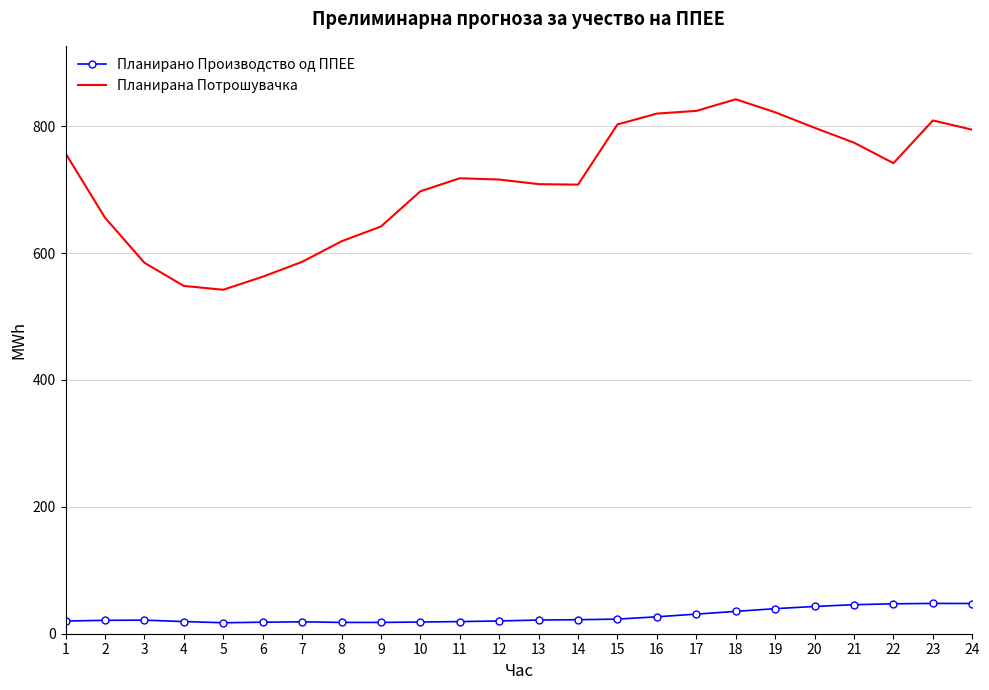

What is the total value across all series at 4?

567.4